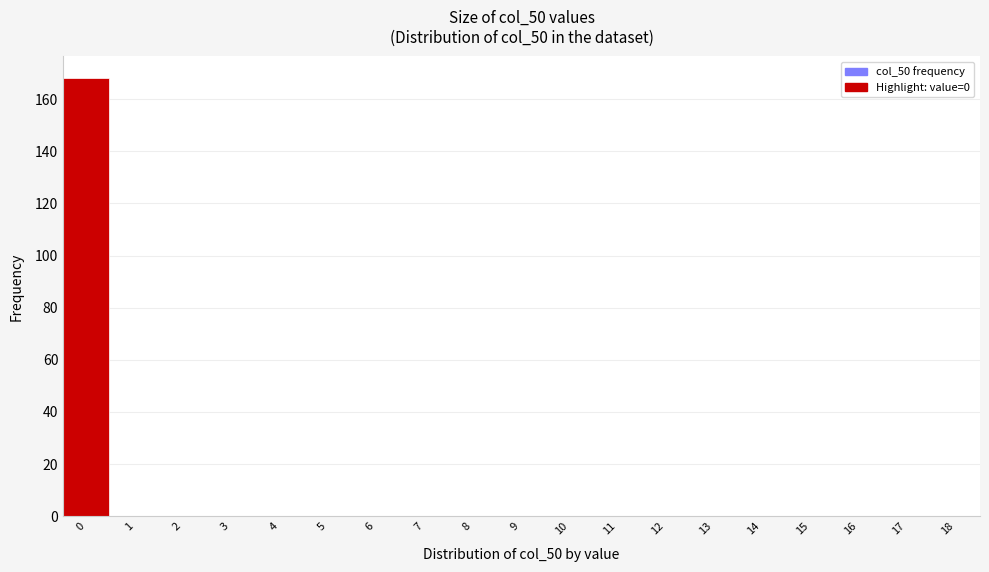

Reading left to right, extract all data points from this chart.

0=168	1=0	2=0	3=0	4=0	5=0	6=0	7=0	8=0	9=0	10=0	11=0	12=0	13=0	14=0	15=0	16=0	17=0	18=0